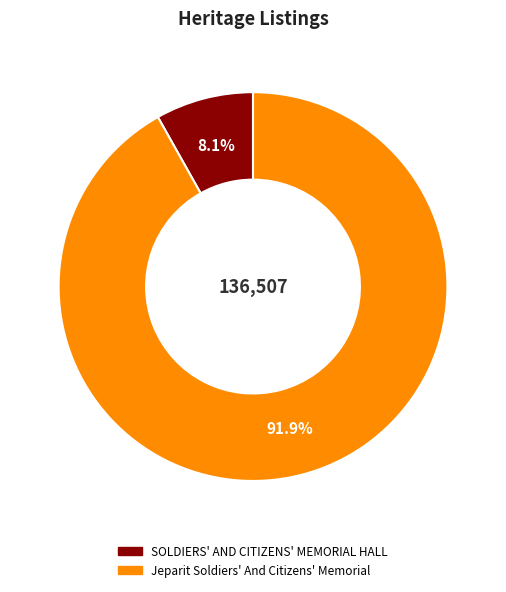

What percentage is the SOLDIERS' AND CITIZENS' MEMORIAL HALL slice, to the nearest percent?

8%